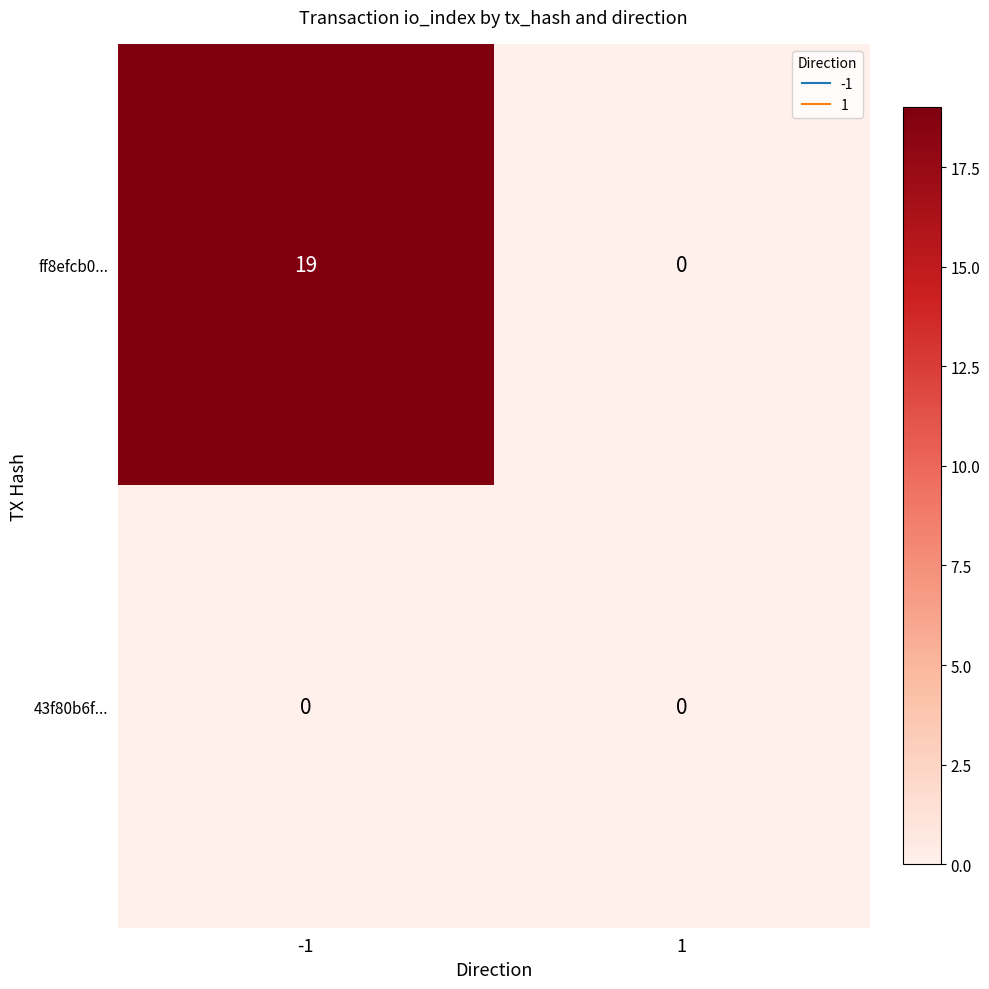

The value of 43f80b6f... at 1 is 0. True or false?

True